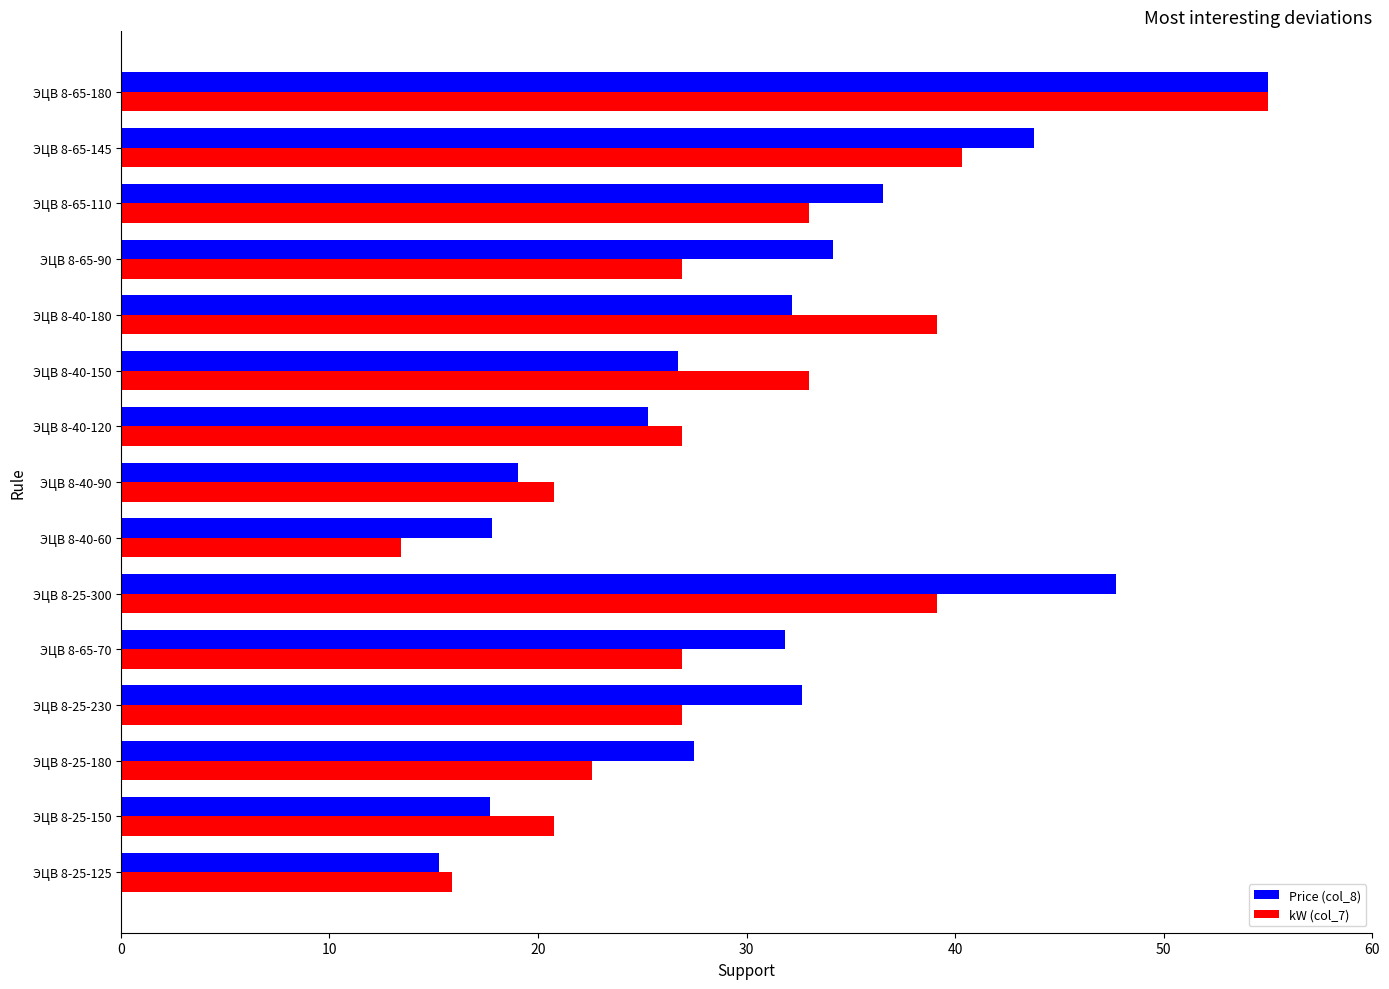

The Price (col_8) series shows 16.7 at ЭЦВ 8-25-230. True or false?

False